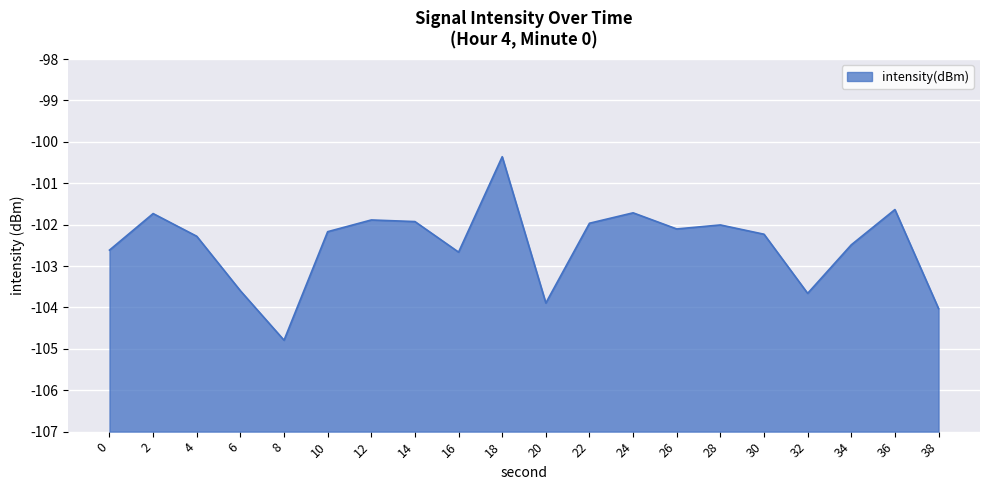

What is the approximate value at 10?

-102.2